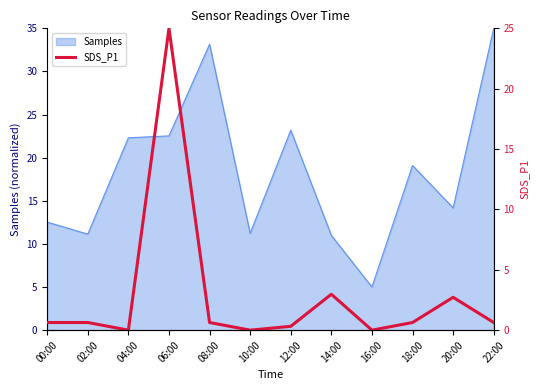

True or false: there are more than 2 points higher than both neighbors.

True